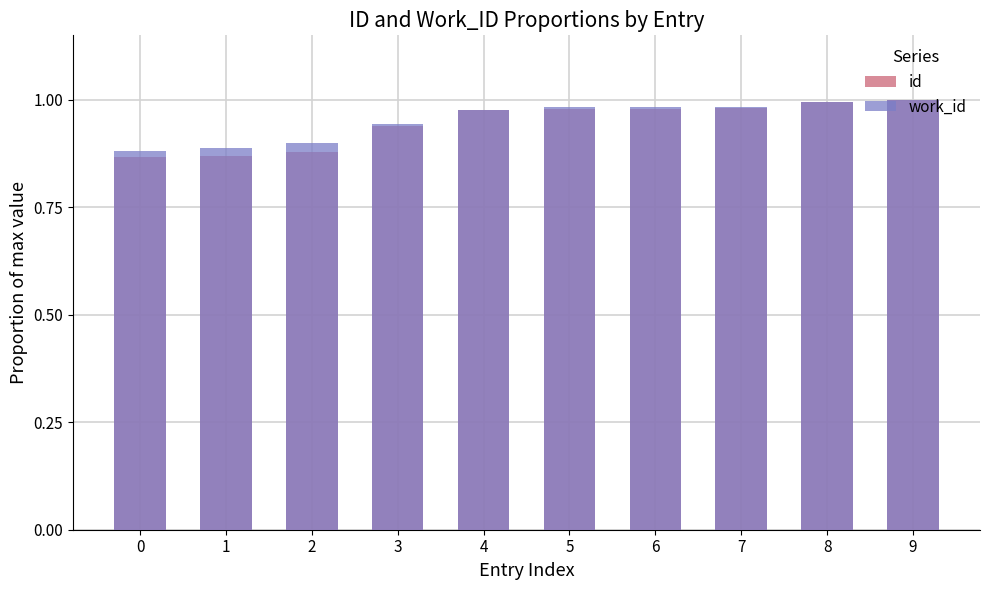

List the series in order of their peak value, lowest first.

id, work_id